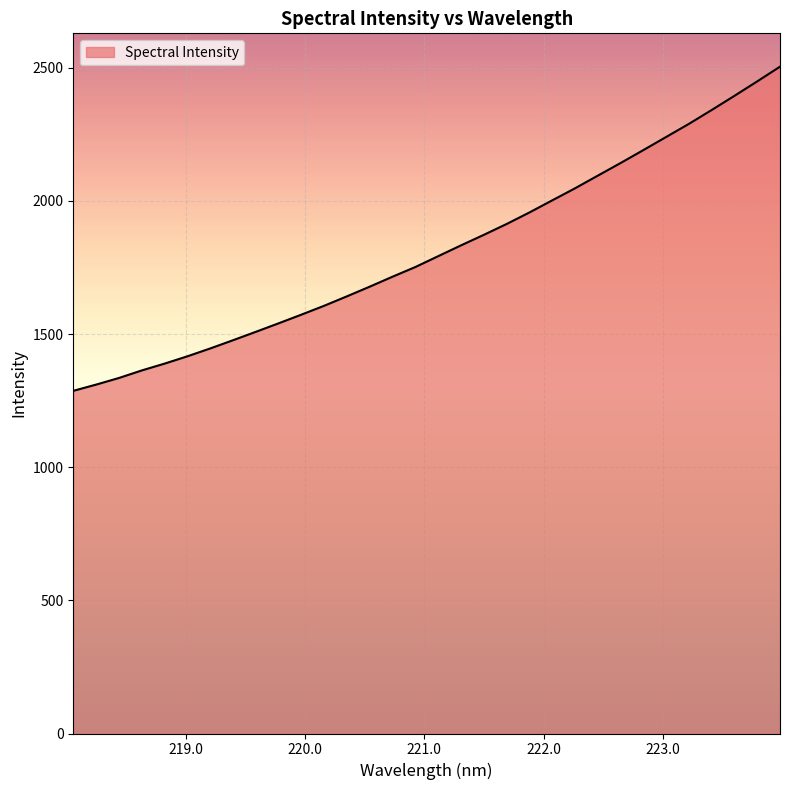

What is the maximum value shown in the chart?

2504.3